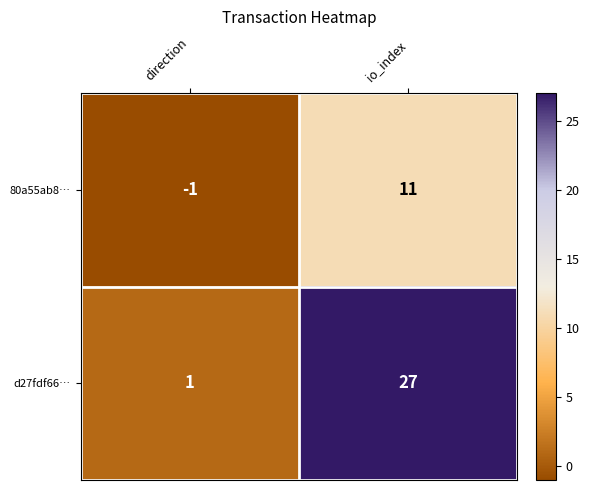

The d27fdf66… series shows 6 at io_index. True or false?

False